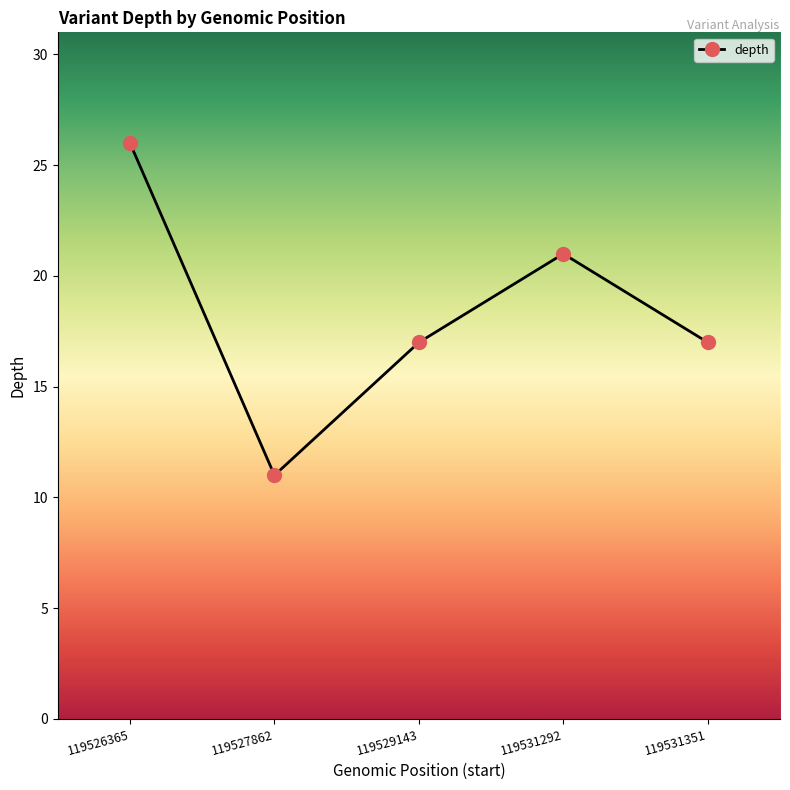

The chart shows a value of 32 at 119531292. True or false?

False